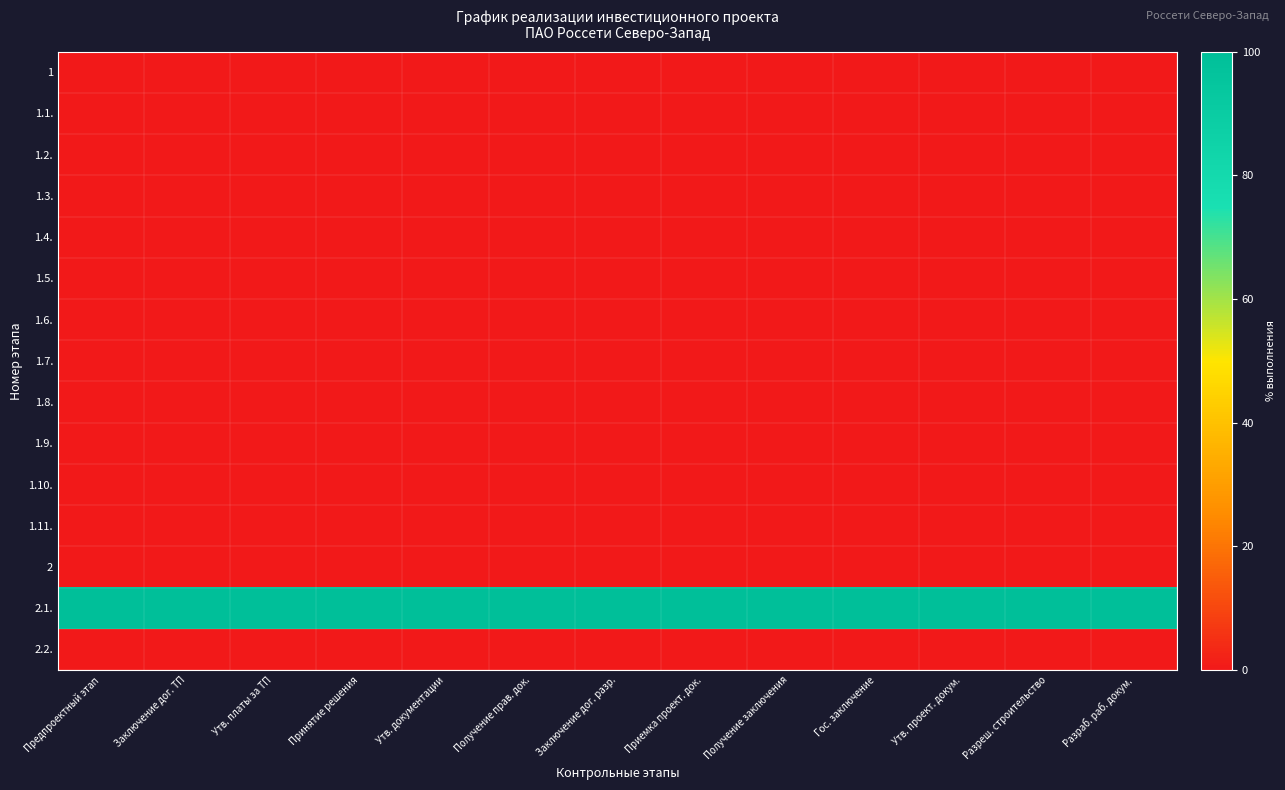

What is the maximum value shown in the chart?

100